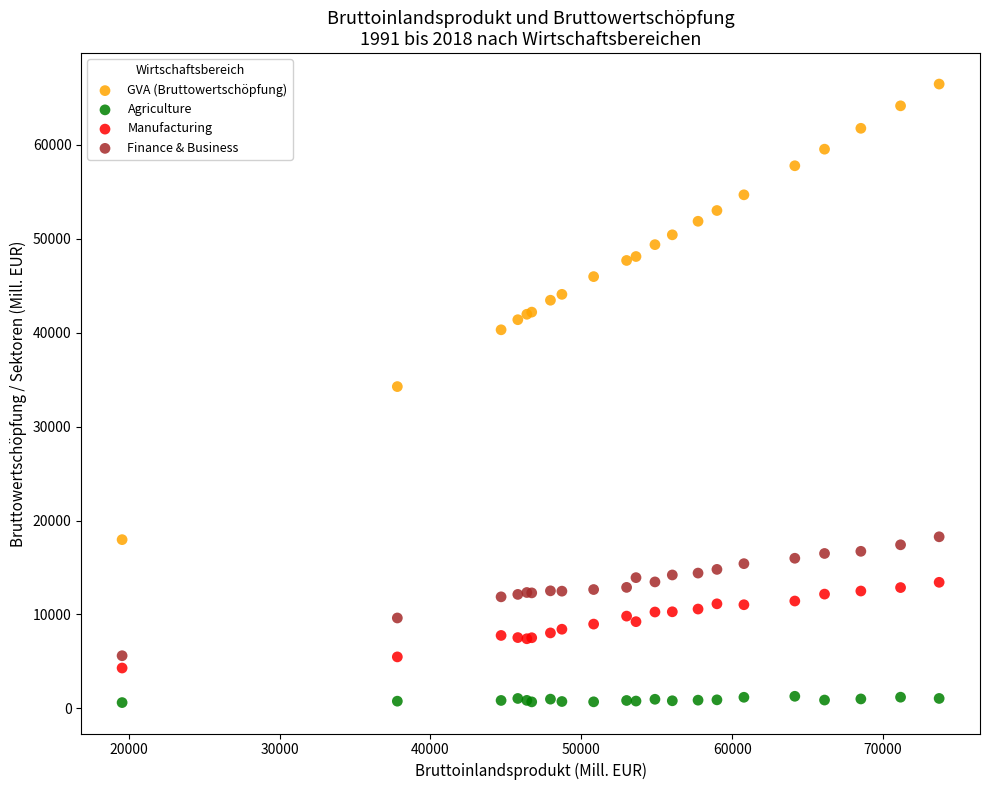

Which series contains the highest Y value?

GVA (Bruttowertschöpfung)